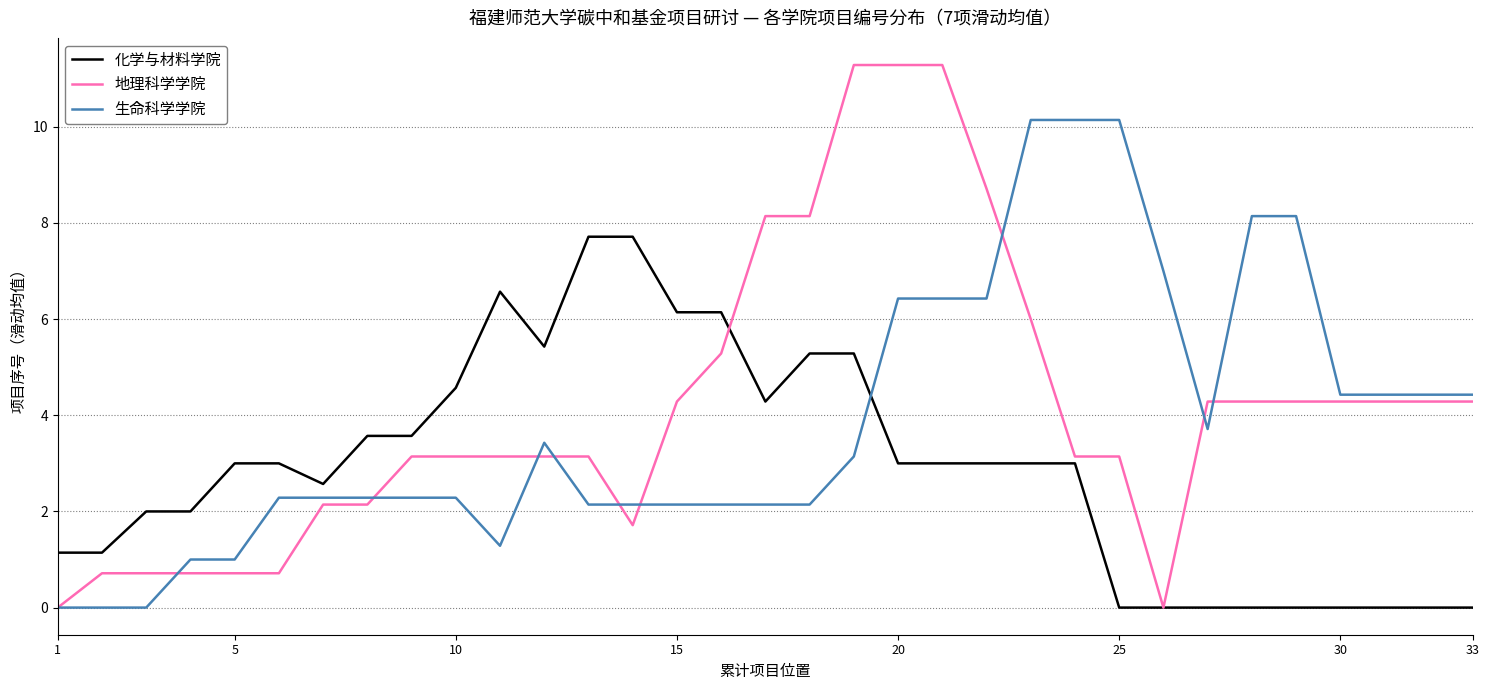

After their last crossing, which series has the higher values: 化学与材料学院 or 地理科学学院?

地理科学学院